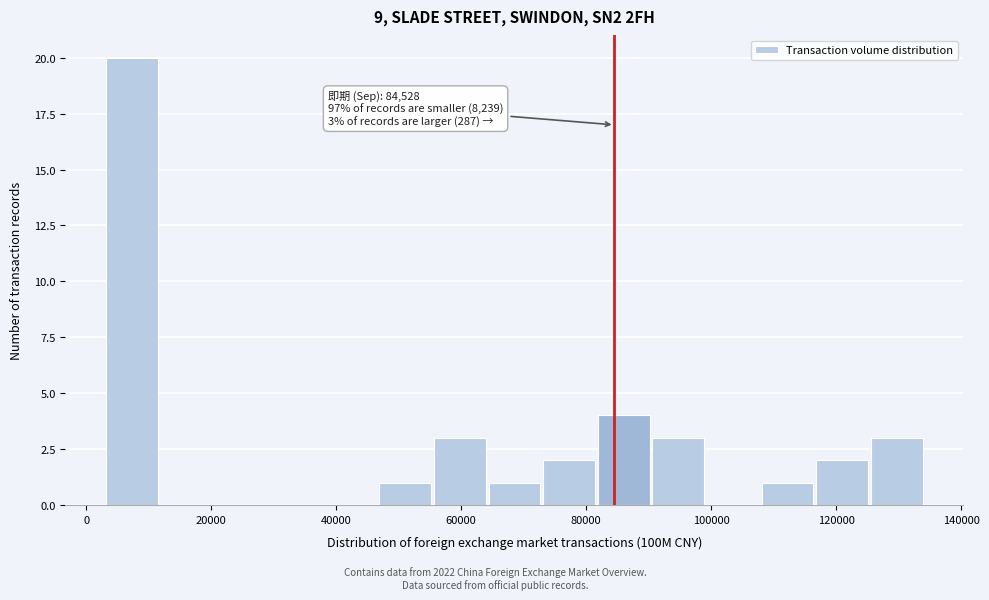

Which range on the x-axis has the tallest bar?

4000 to 12000